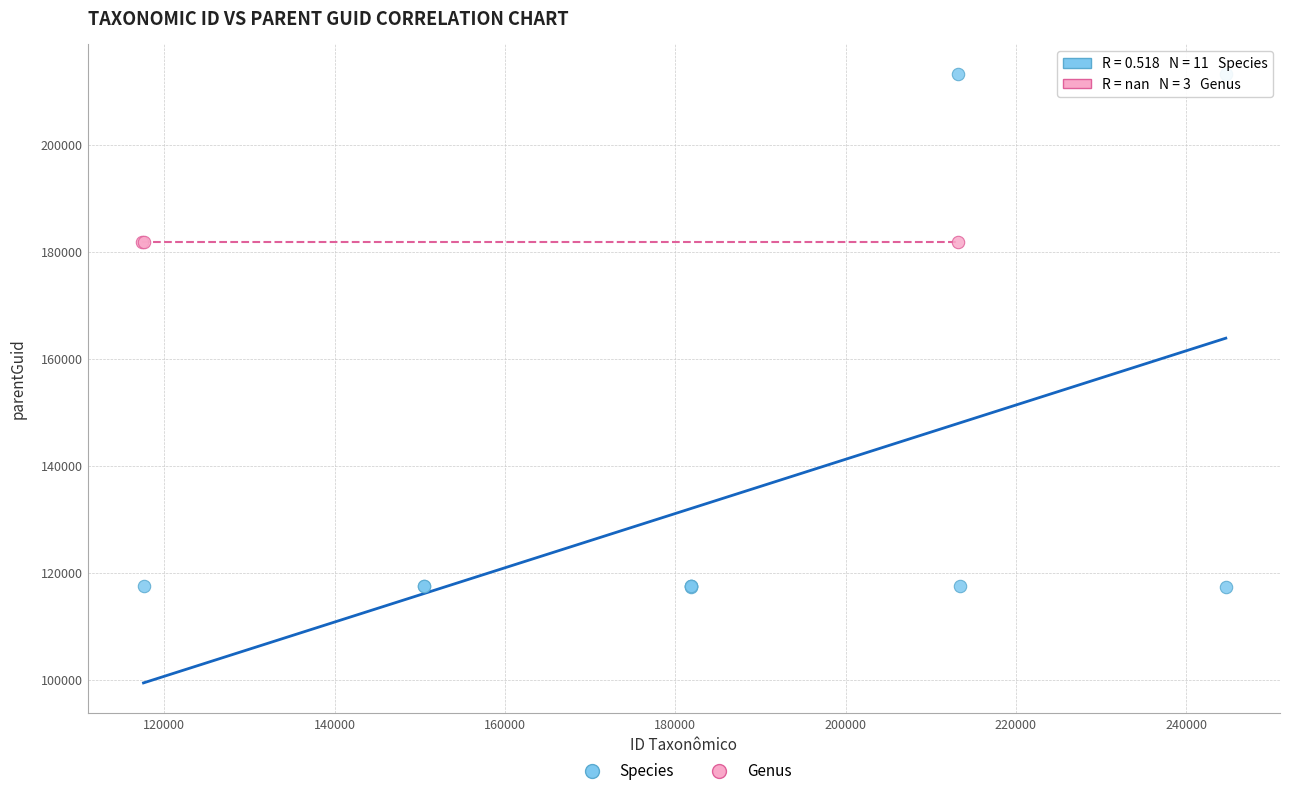

Which series contains the lowest Y value?

Species